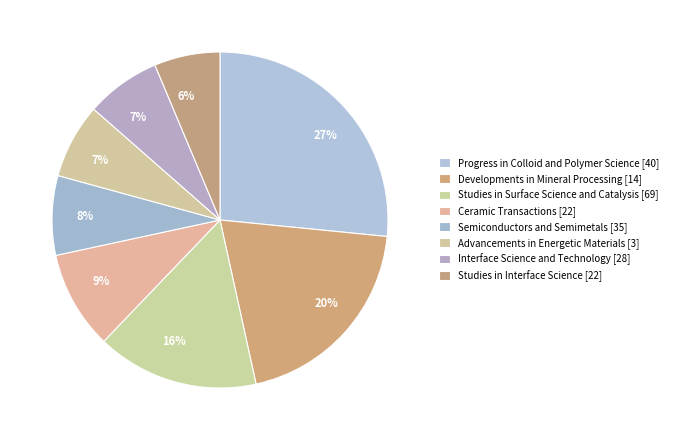

Do Advancements in Energetic Materials and Ceramic Transactions together represent more than half of the pie?

No